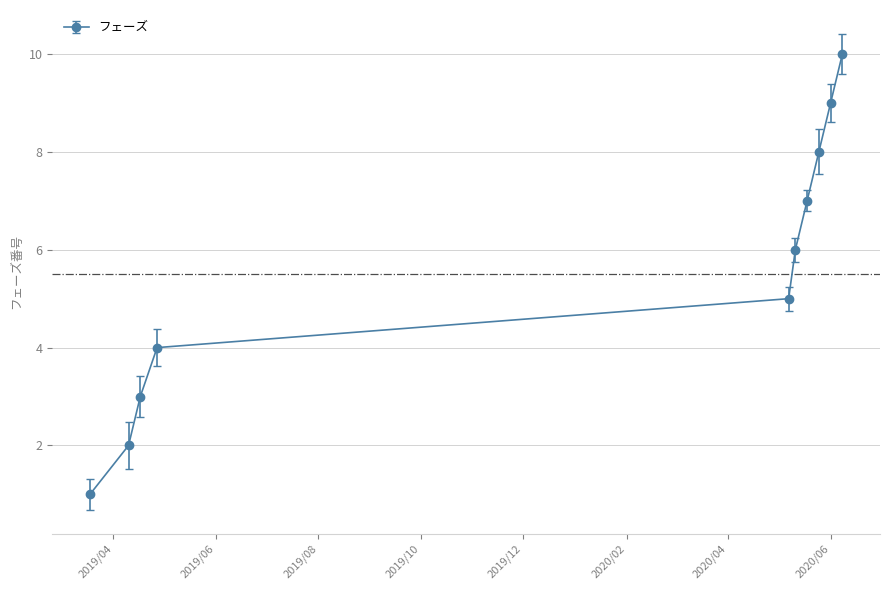

What is the maximum value shown in the chart?

10